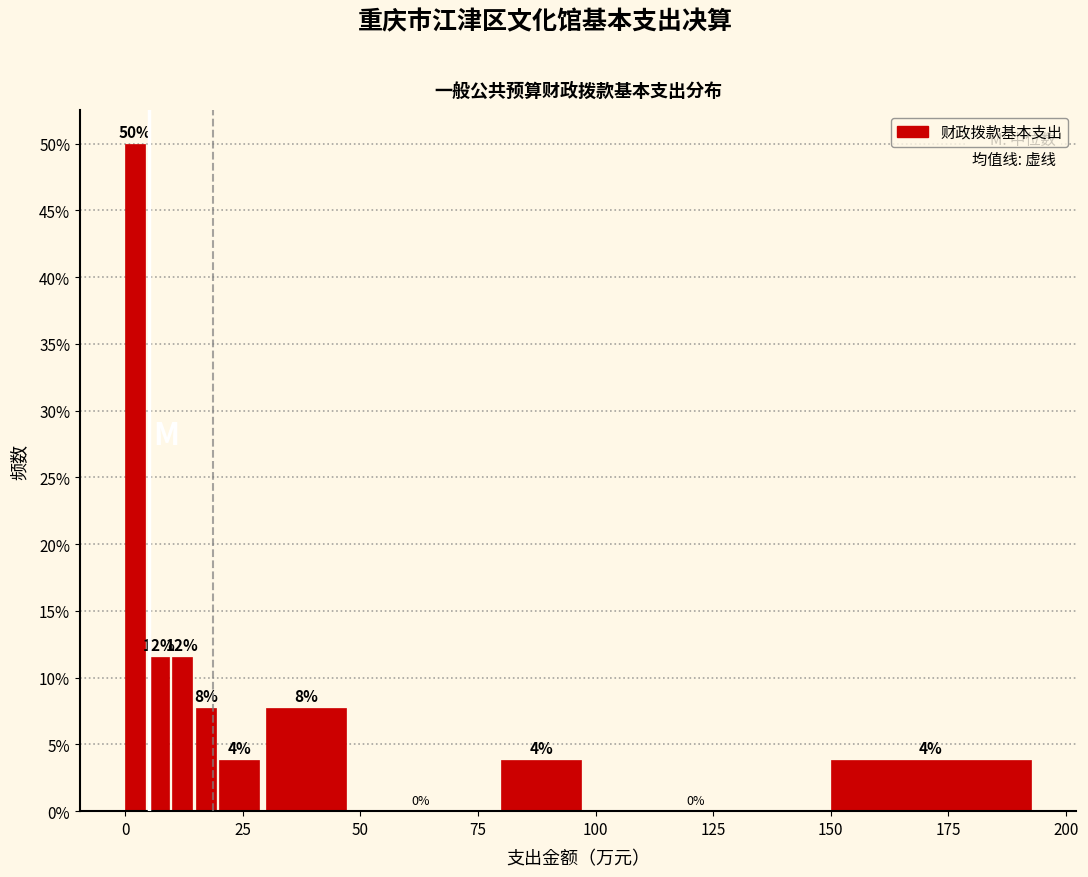

Around what value on the x-axis is the tallest bar? Give the approximate position of its centre, as read against the axis.

0